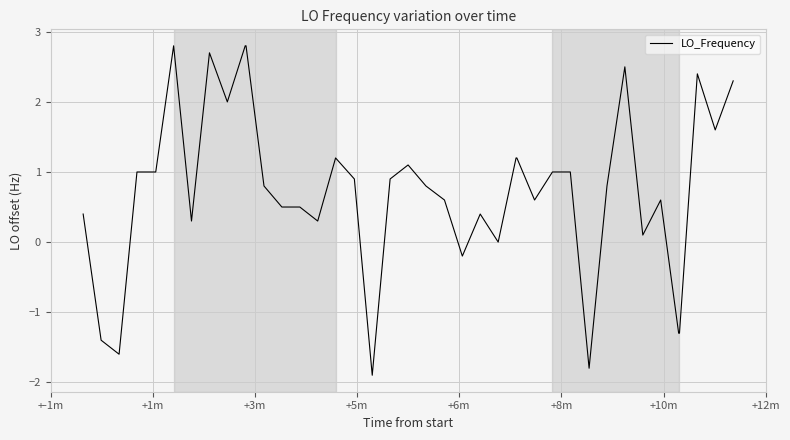

What is the minimum value shown in the chart?

-1.9